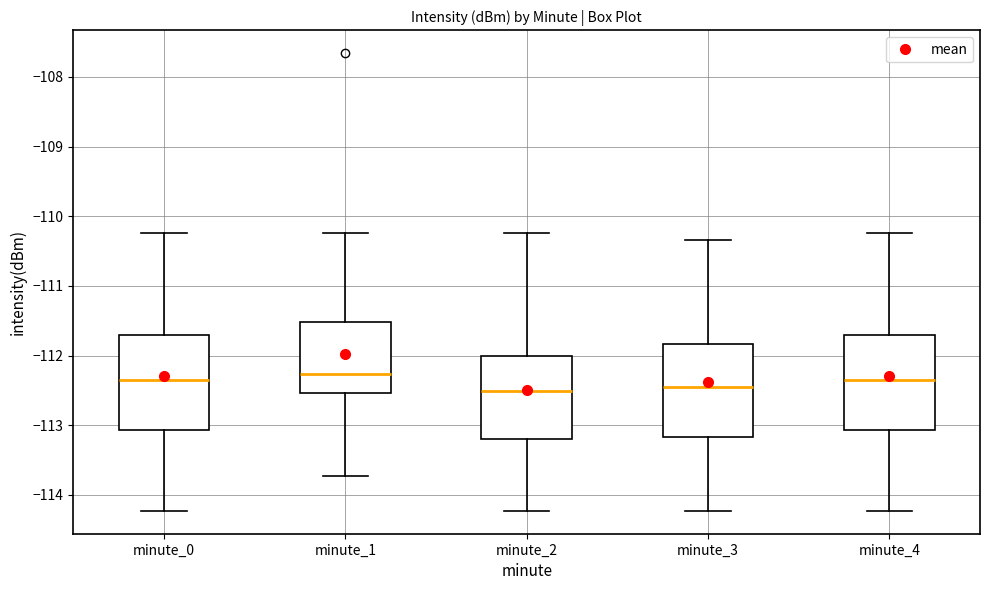

Reading left to right, transcribe this box plot: for each box, give where its median line is, the range the box spans, and where its two whiskers end, as read against the y-axis. The values are not printed on the chart, so give them approximately, as read against the axis.

minute_0: median -112.3, box -113.1 to -111.7, whiskers -114.2 to -110.2
minute_1: median -112.3, box -112.5 to -111.5, whiskers -113.7 to -110.2
minute_2: median -112.5, box -113.2 to -112.0, whiskers -114.2 to -110.2
minute_3: median -112.4, box -113.2 to -111.8, whiskers -114.2 to -110.3
minute_4: median -112.3, box -113.1 to -111.7, whiskers -114.2 to -110.2